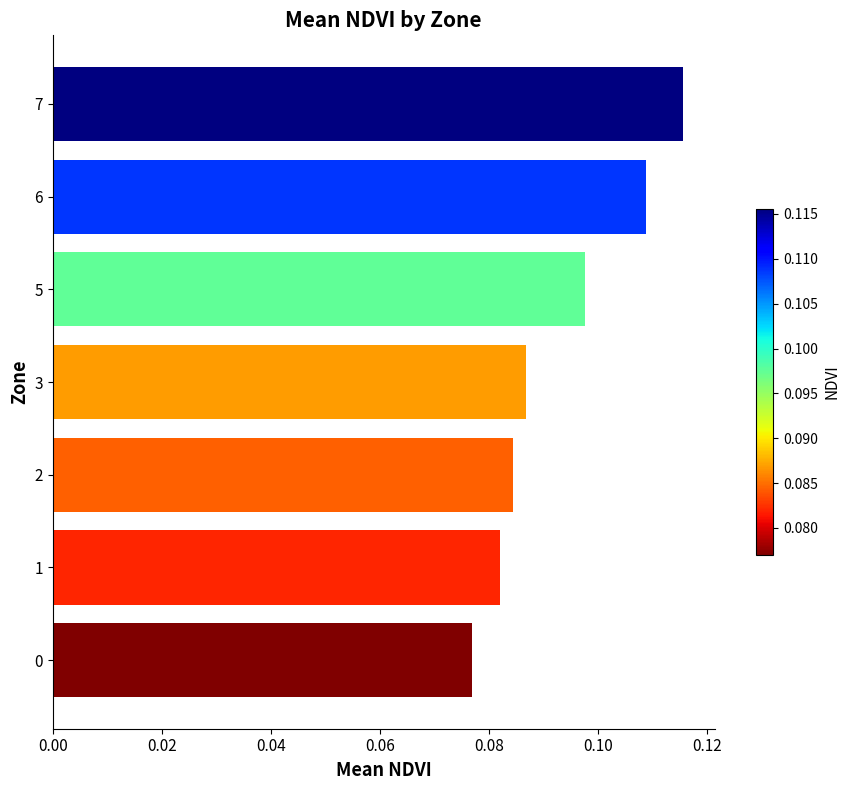

What is the sum of all values?

0.7